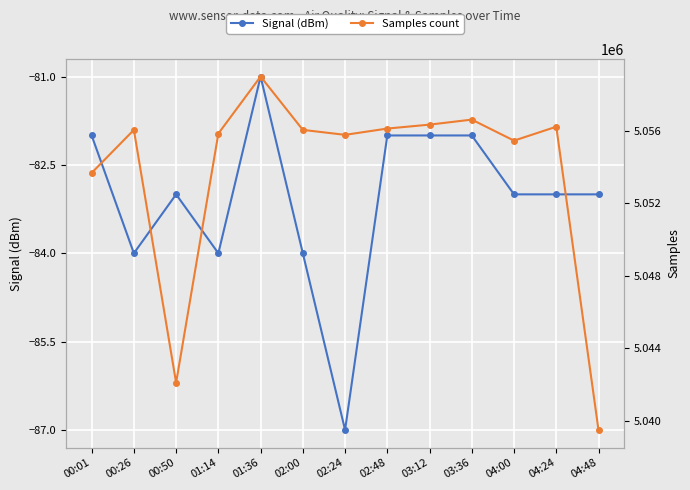

True or false: Signal (dBm) and Samples count intersect in this chart.

False